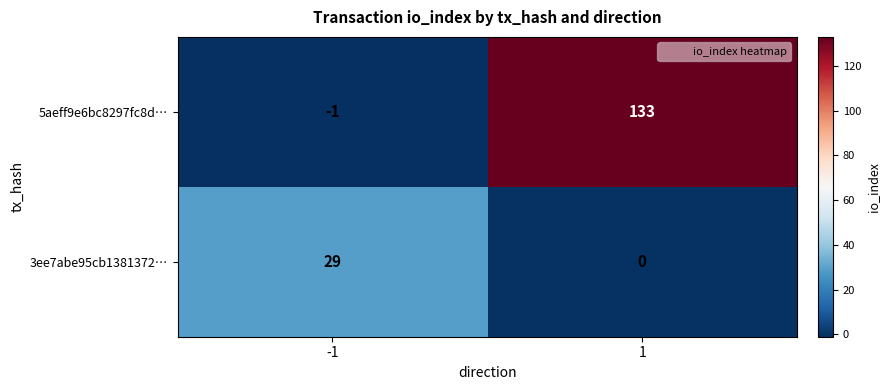

Which category has the lowest value across all series?

-1